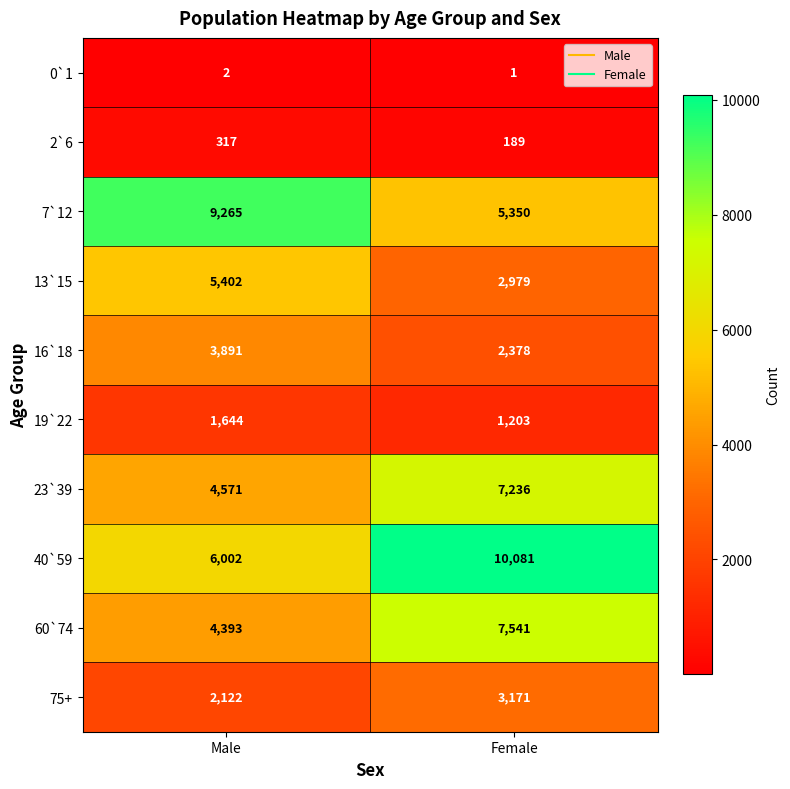

Between Male and Female, which series saw the biggest shift?

40`59